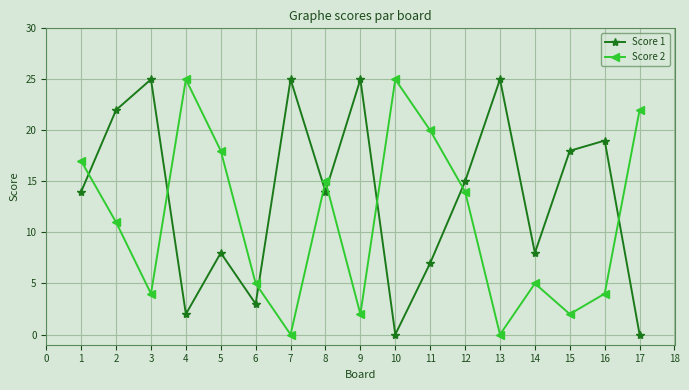

The Score 1 series shows 8 at 5. True or false?

True